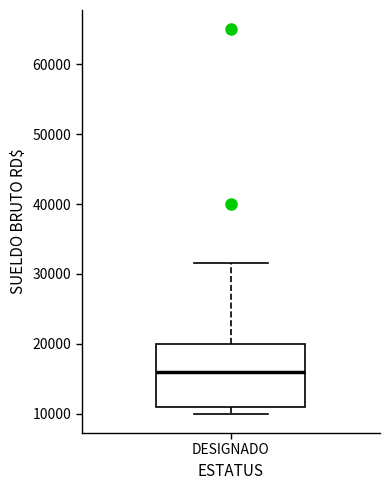

Where does the upper whisker of the box for DESIGNADO end on the y-axis? The values are not printed on the chart, so give them approximately, as read against the axis.

32000